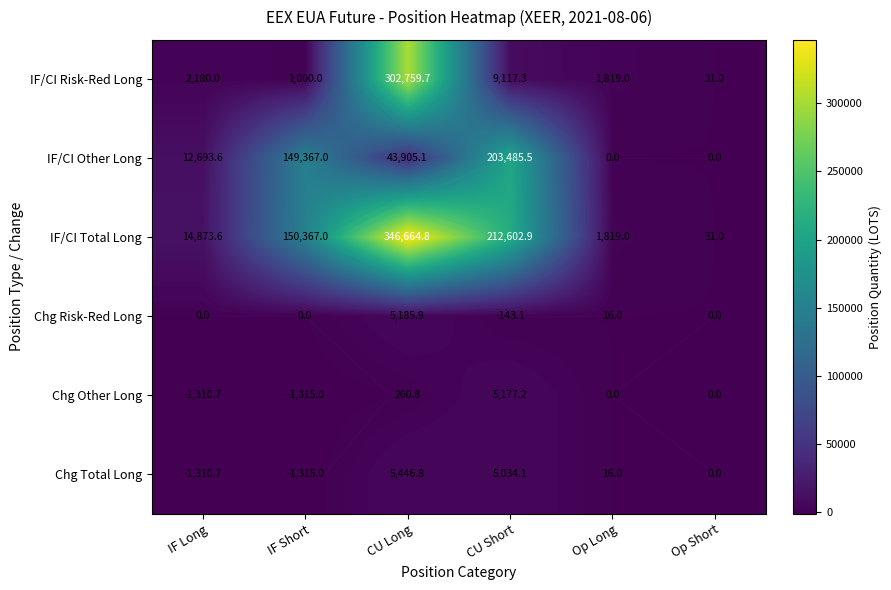

Which series has the widest spread of values?

IF/CI Total Long